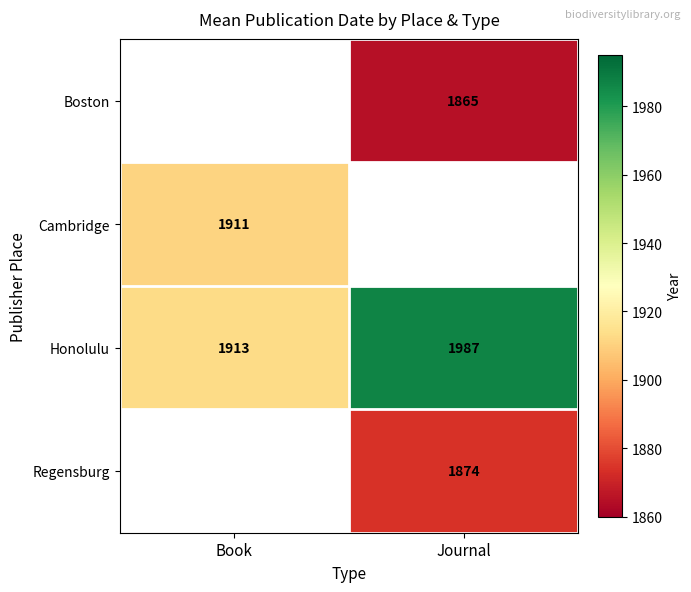

What is the spread (max minus min) of values at Journal?

122.0